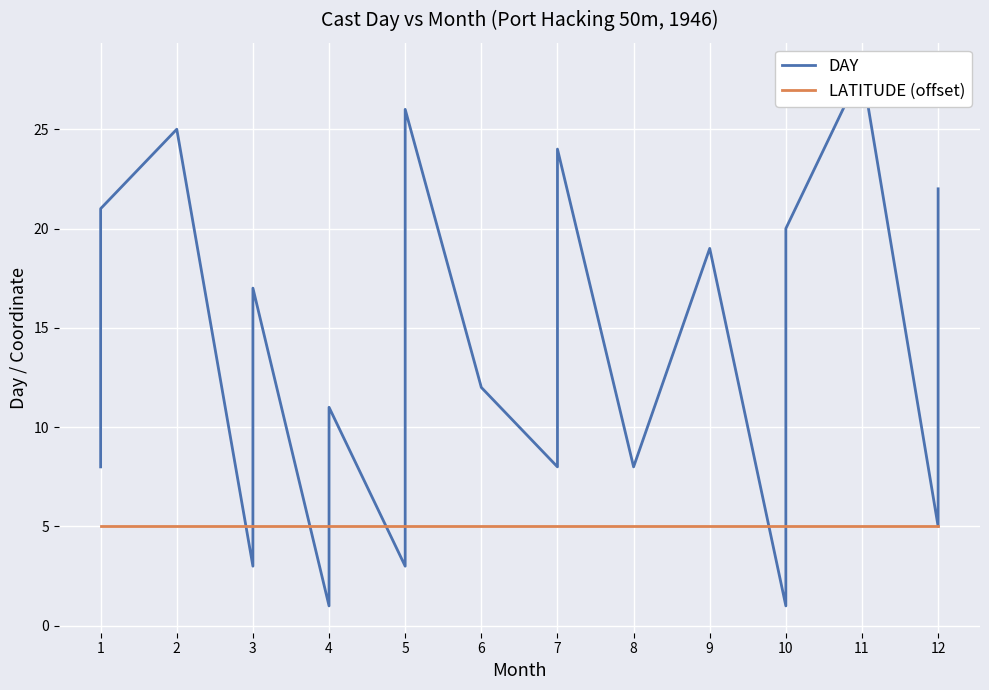

How many data points in DAY are above 12?

9